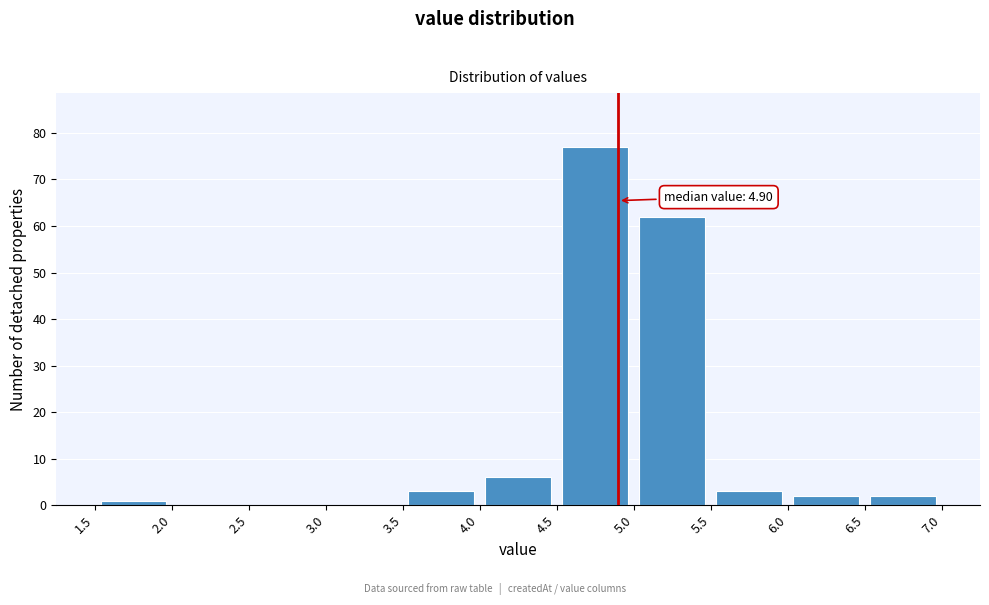

Over which range of the x-axis is the bar tallest?

4.5 to 5.0